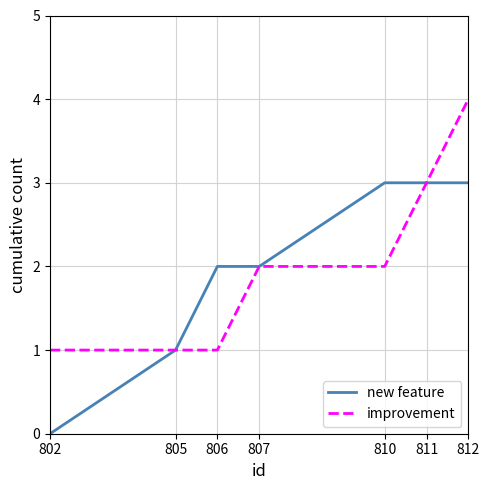

At which category does the chart reach its minimum across all series?

802